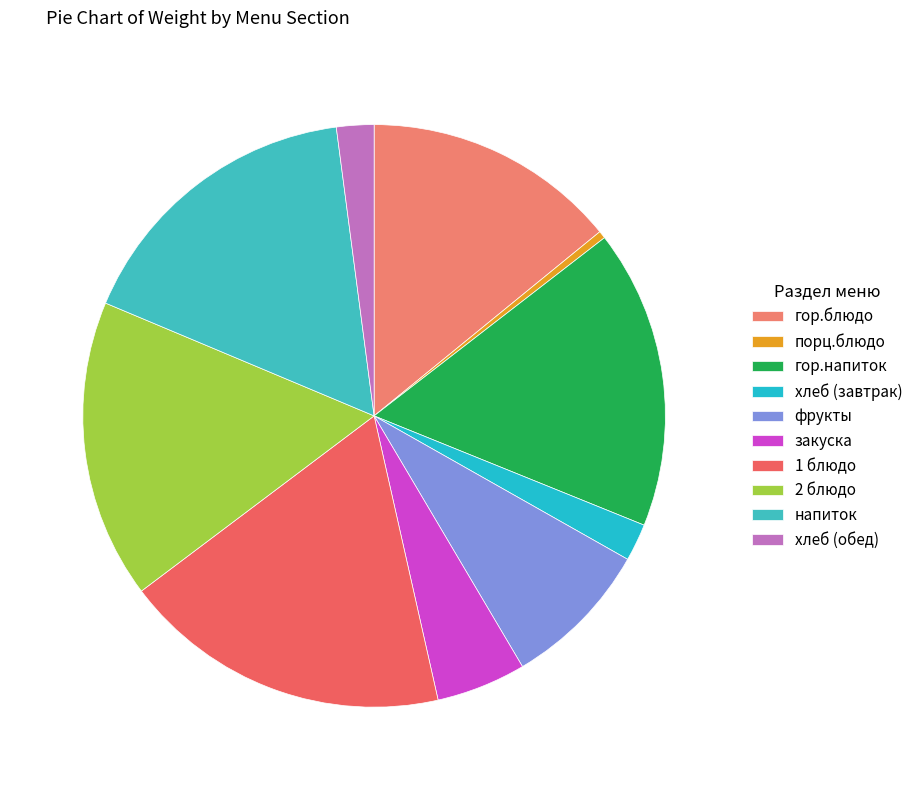

Rank the categories by value from lowest to highest.

порц.блюдо, хлеб (завтрак), хлеб (обед), закуска, фрукты, гор.блюдо, гор.напиток, 2 блюдо, напиток, 1 блюдо